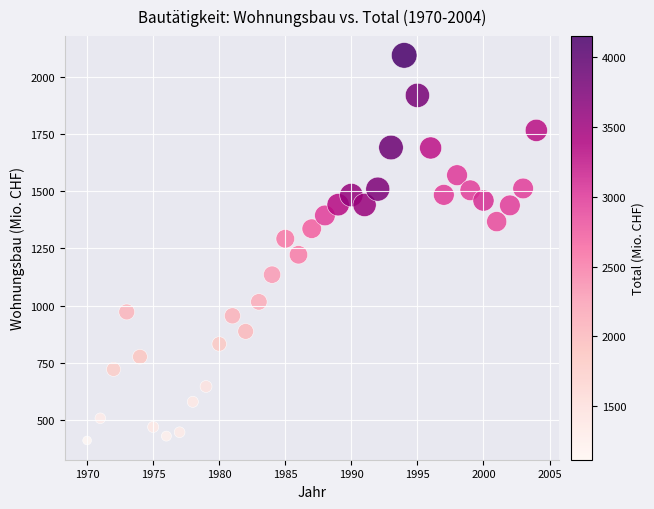

What is the range of X values (max minus min)?

34